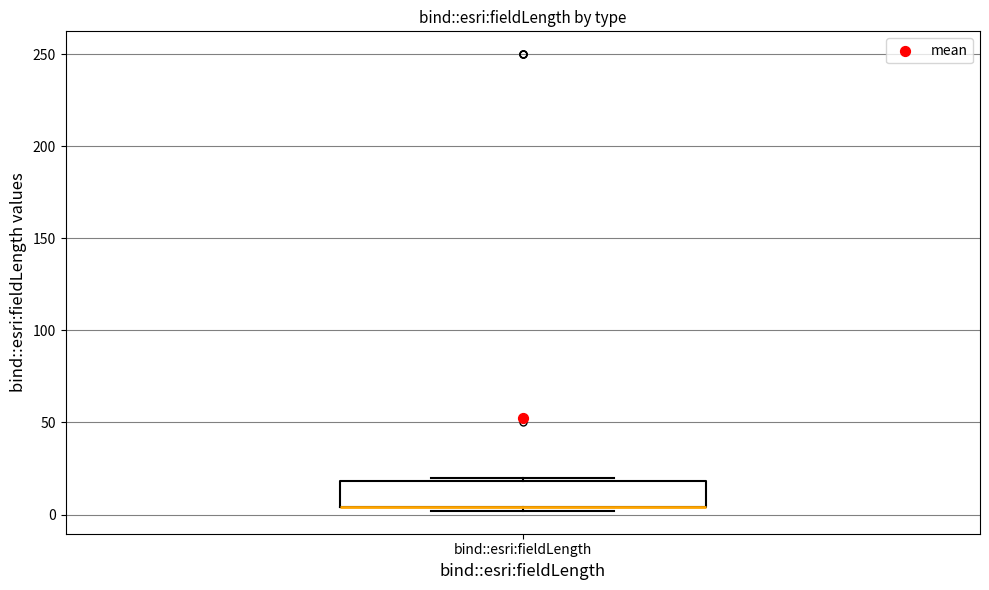

Where is the lower edge of the box for bind::esri:fieldLength on the y-axis? The values are not printed on the chart, so give them approximately, as read against the axis.

5